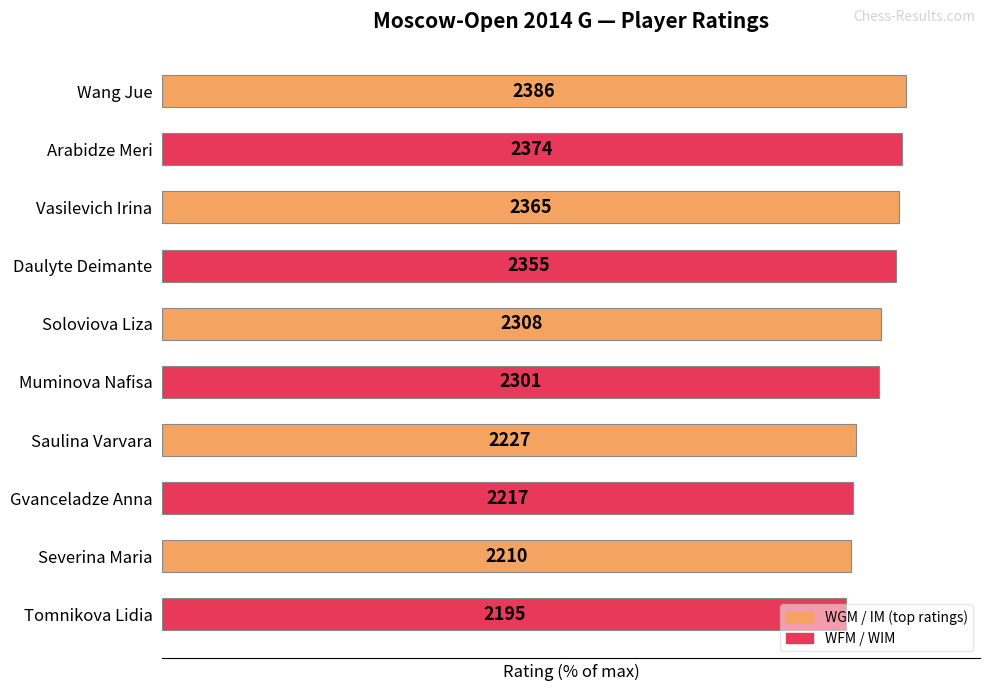

Does the chart contain any negative values?

No